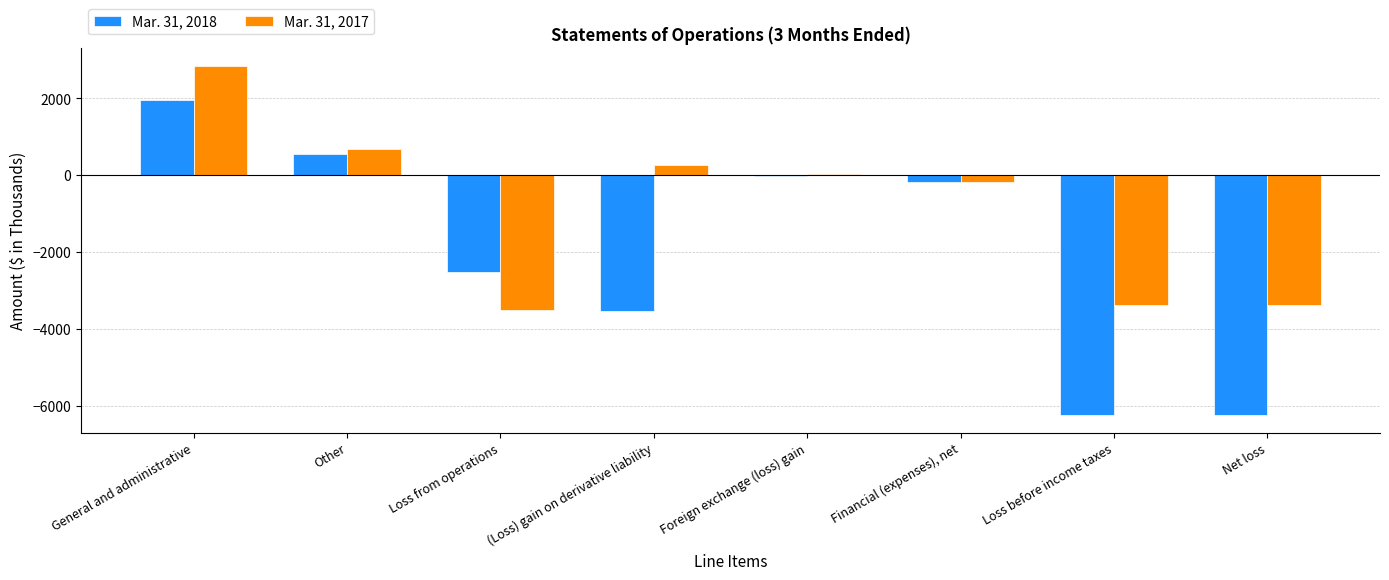

At which category is the sum across all series the highest?

General and administrative